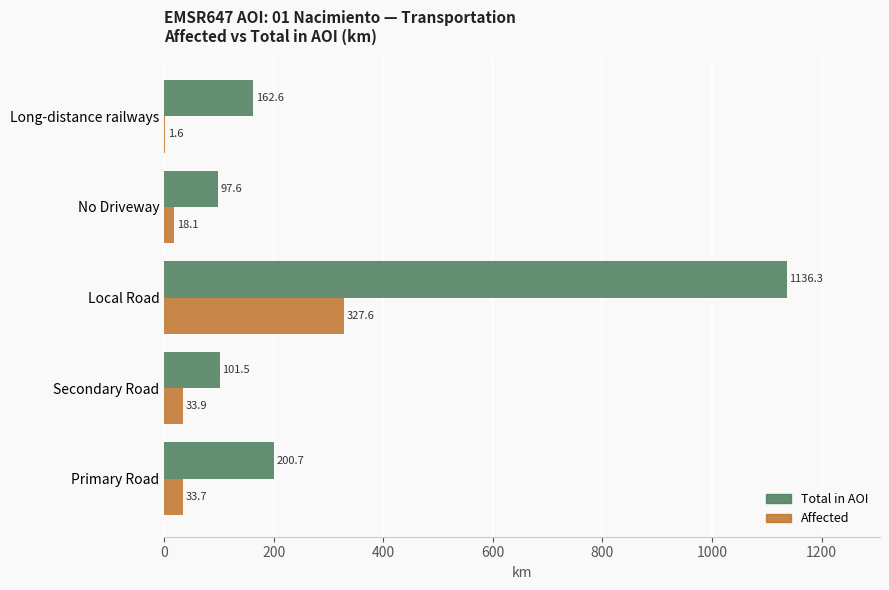

Which series changed the most between Primary Road and Secondary Road?

Total in AOI